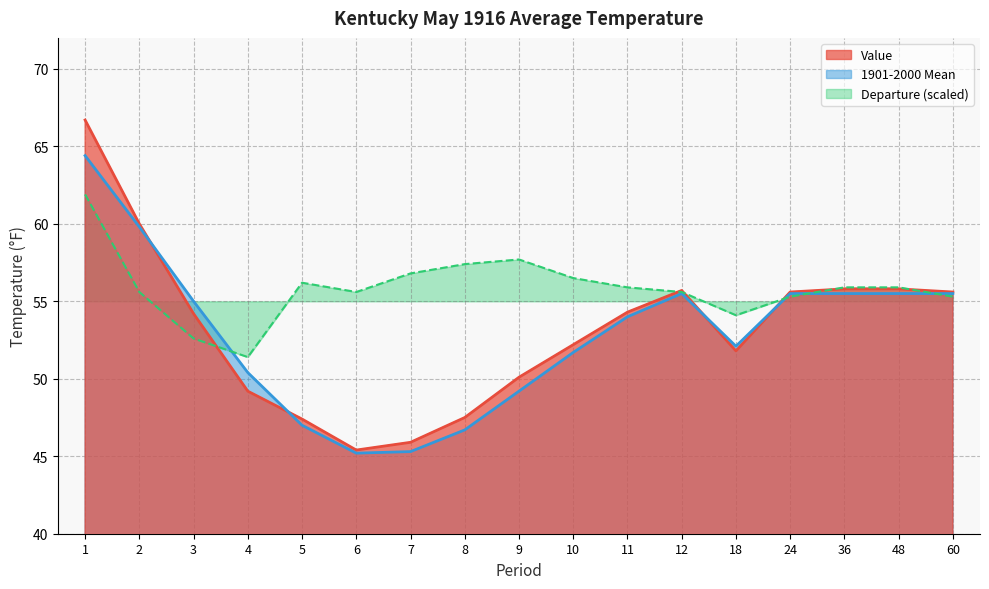

How many times do 1901-2000 Mean and Departure cross each other?

4